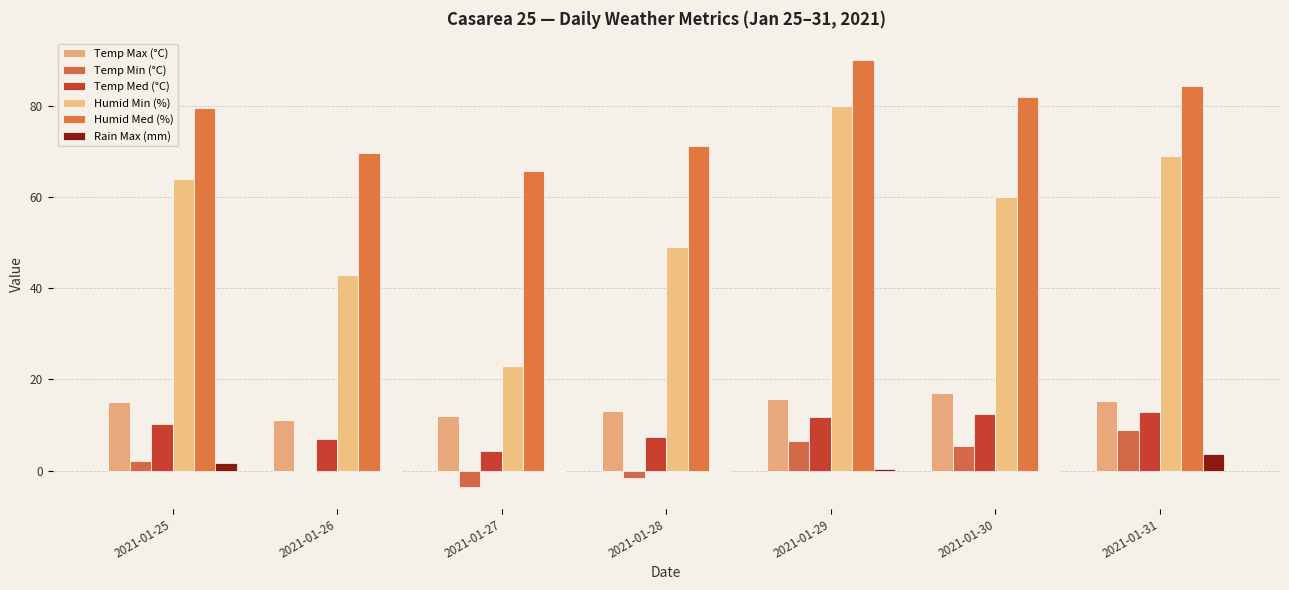

Count the number of data series in this chart.

6